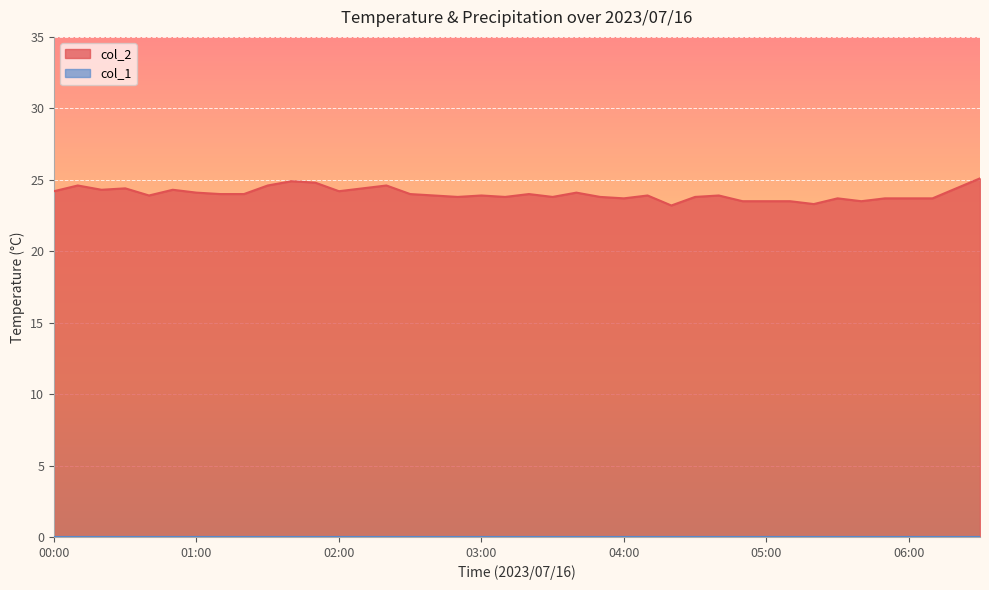

What is the label of the 12th point from the left?

01:50